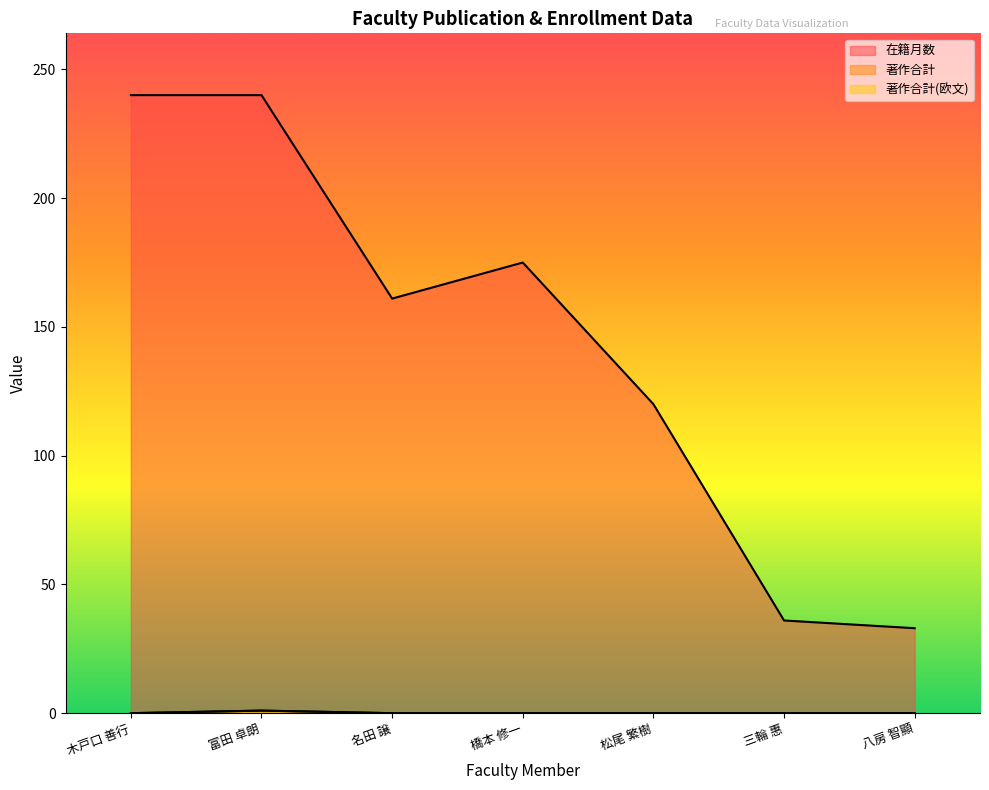

True or false: 在籍月数 and 著作合計 intersect in this chart.

False